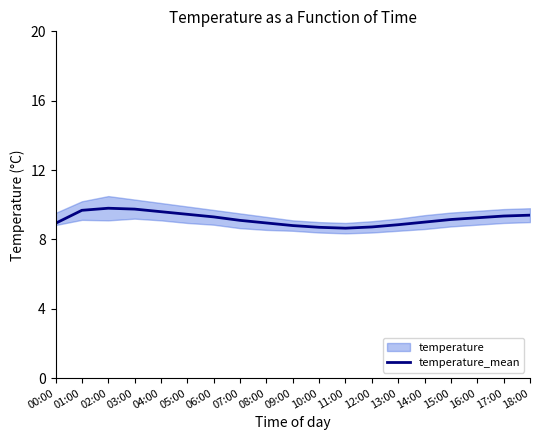

Which label corresponds to the smallest value in the chart?

11:00